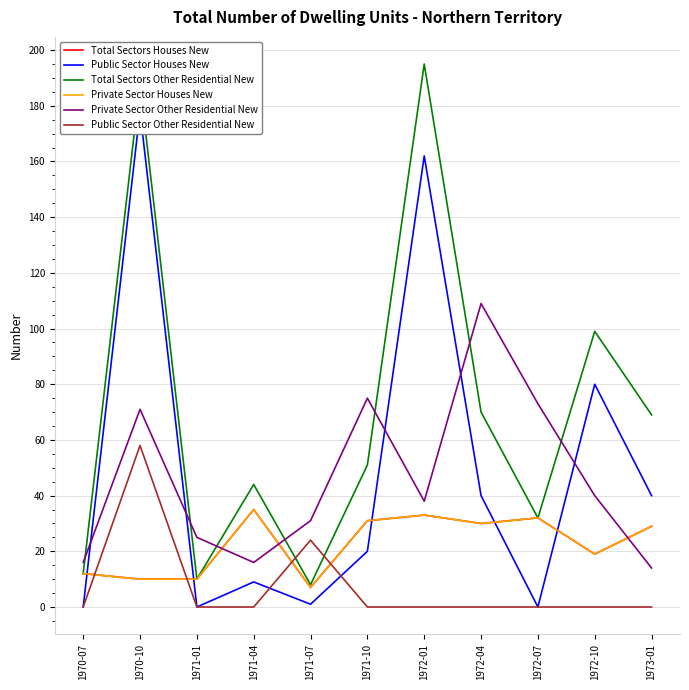

At which label does Public Sector Houses New reach its minimum?

1970-07